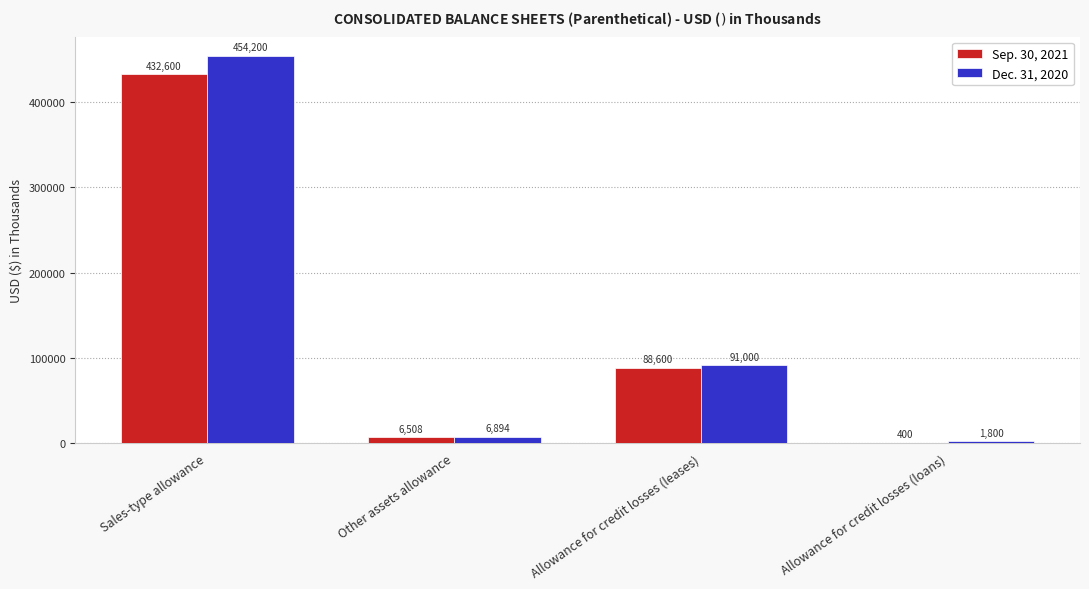

Reading right to left, transcribe all the data shown in this chart.

Sep. 30, 2021: Allowance for credit losses (loans)=400	Allowance for credit losses (leases)=88600	Other assets allowance=6508	Sales-type allowance=432600
Dec. 31, 2020: Allowance for credit losses (loans)=1800	Allowance for credit losses (leases)=91000	Other assets allowance=6894	Sales-type allowance=454200